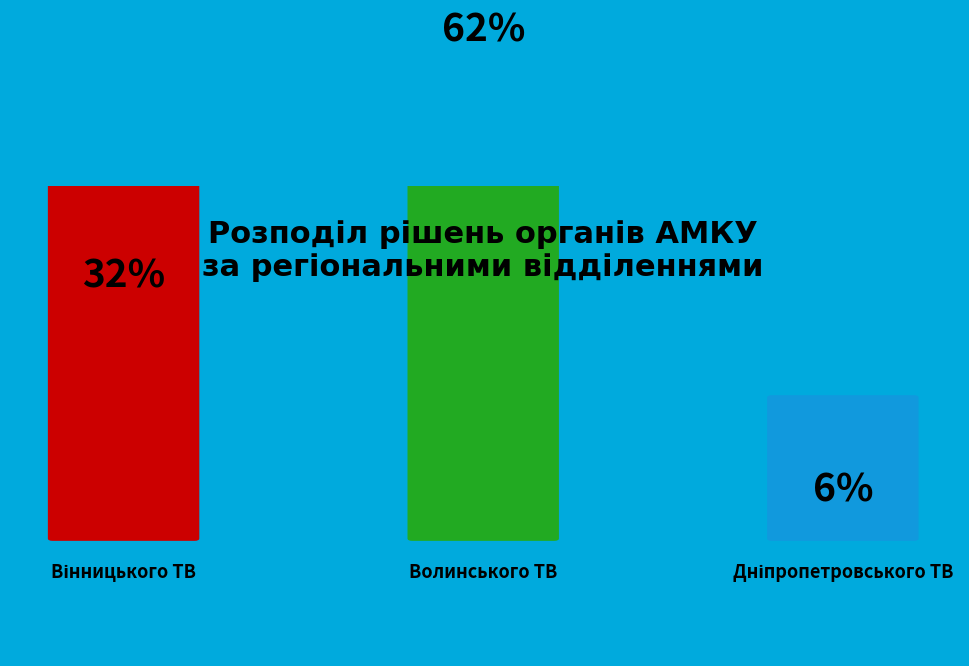

Count the number of slices in the pie.

3